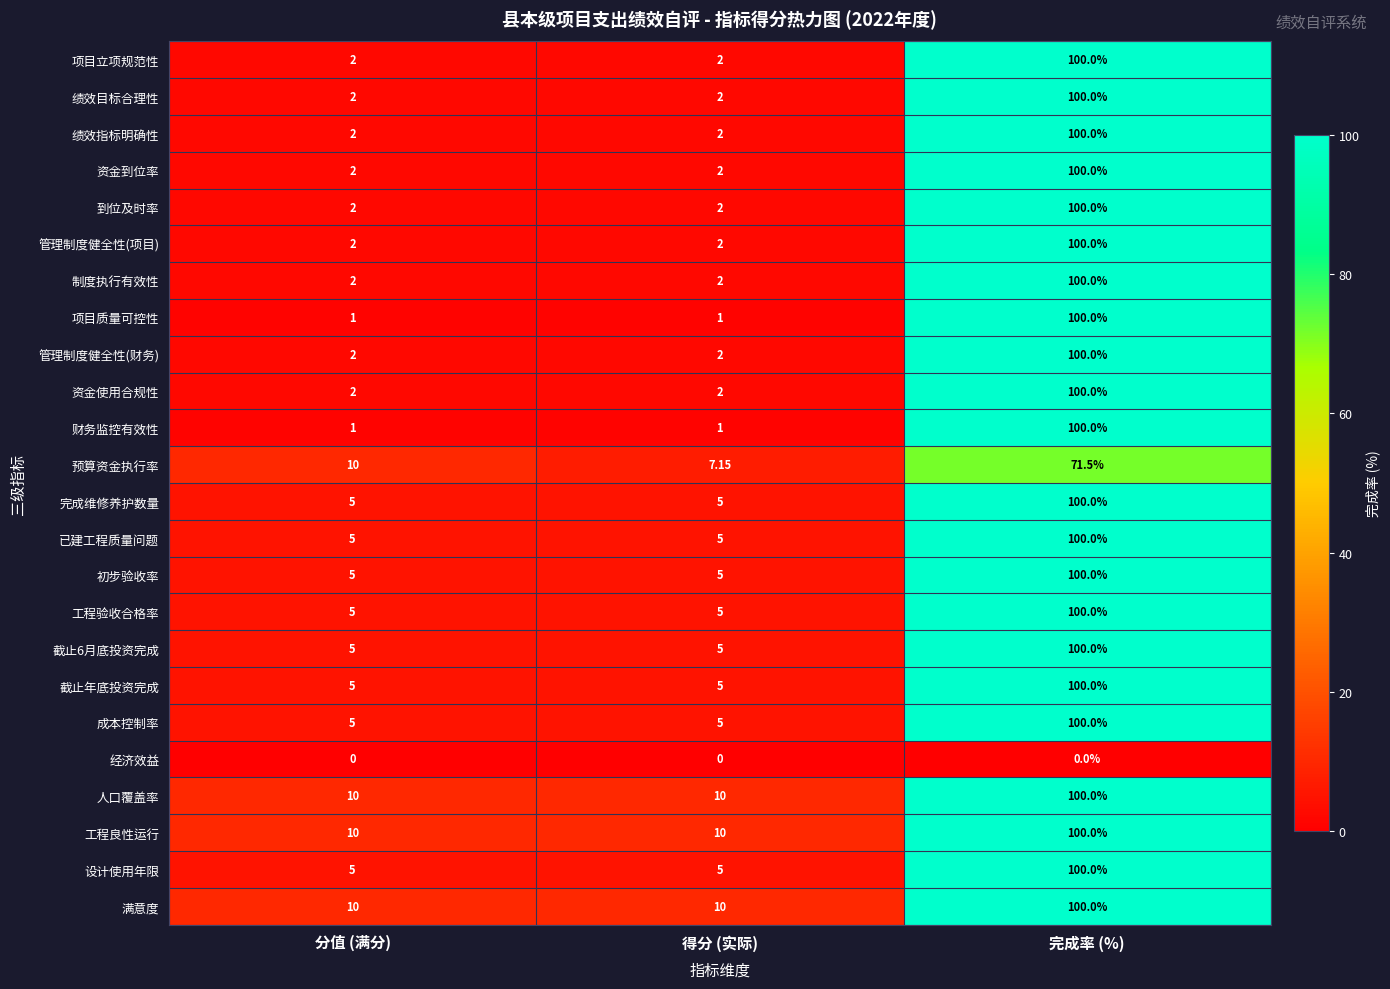

Is the value of 满意度 at 得分 (实际) greater than the value of 项目立项规范性 at 分值 (满分)?

Yes